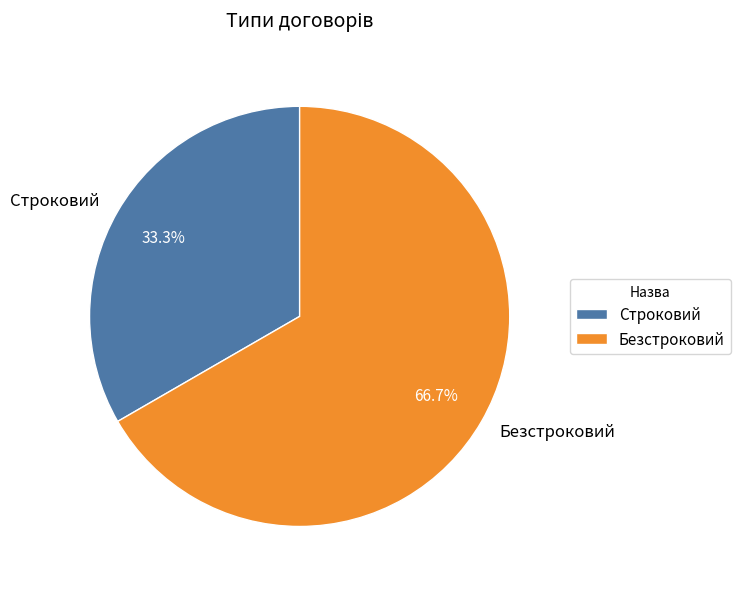

Do Строковий and Безстроковий together represent more than half of the pie?

Yes